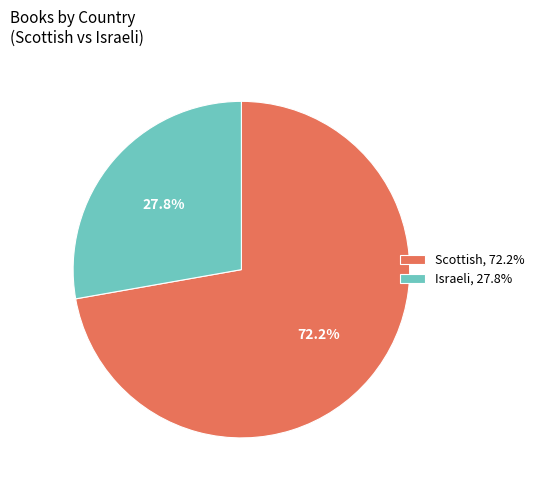

To the nearest percent, what is the average slice percentage?

50%